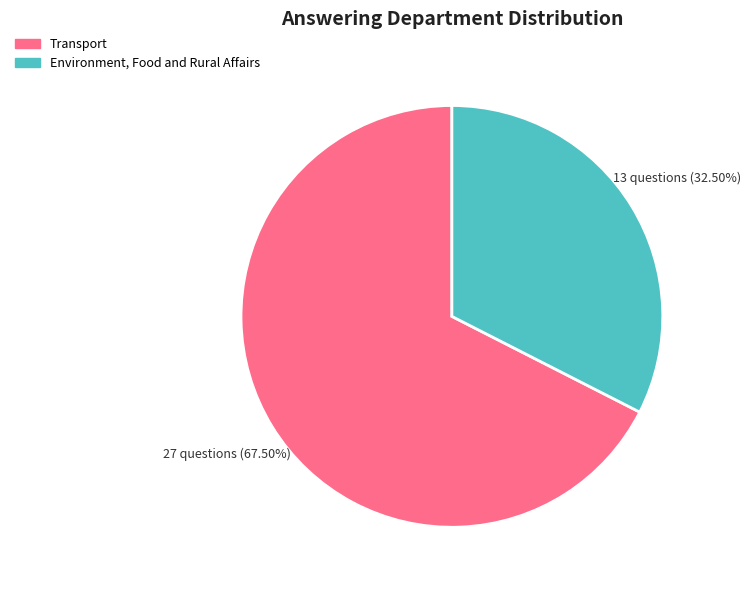

Approximately how many times larger is the value at Environment, Food and Rural Affairs compared to Transport?

0.5